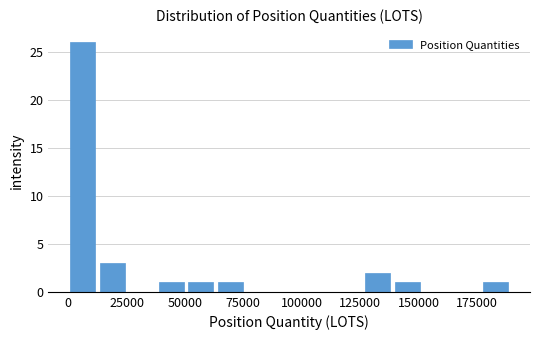

Around what value on the x-axis is the tallest bar? Give the approximate position of its centre, as read against the axis.

5000